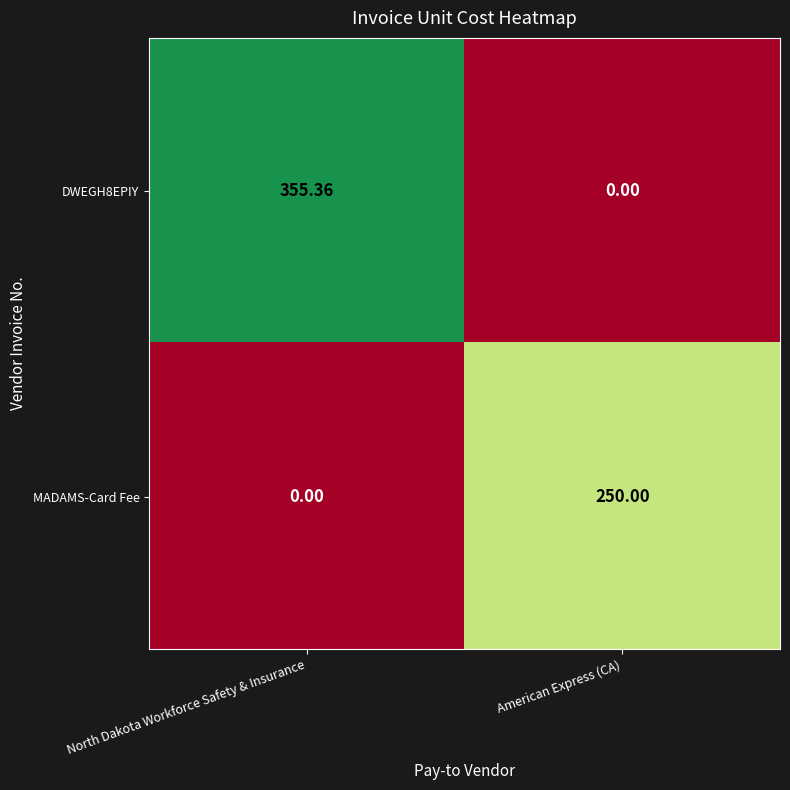

At which label does DWEGH8EPIY first exceed 355?

North Dakota Workforce Safety & Insurance